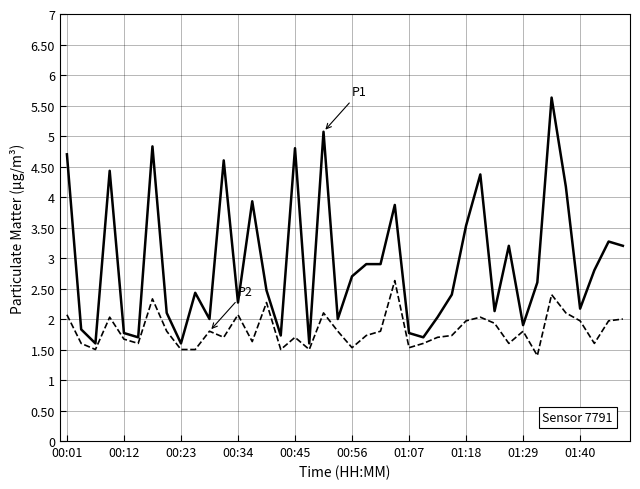

What is the minimum value shown in the chart?

1.4